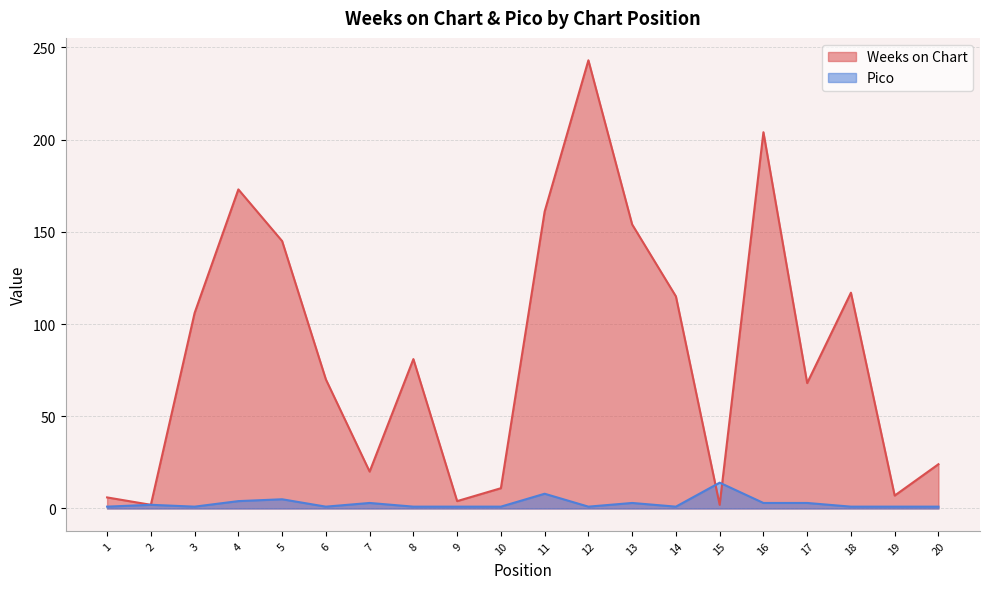

What is the difference between the maximum and minimum values in the Weeks on Chart series?

241